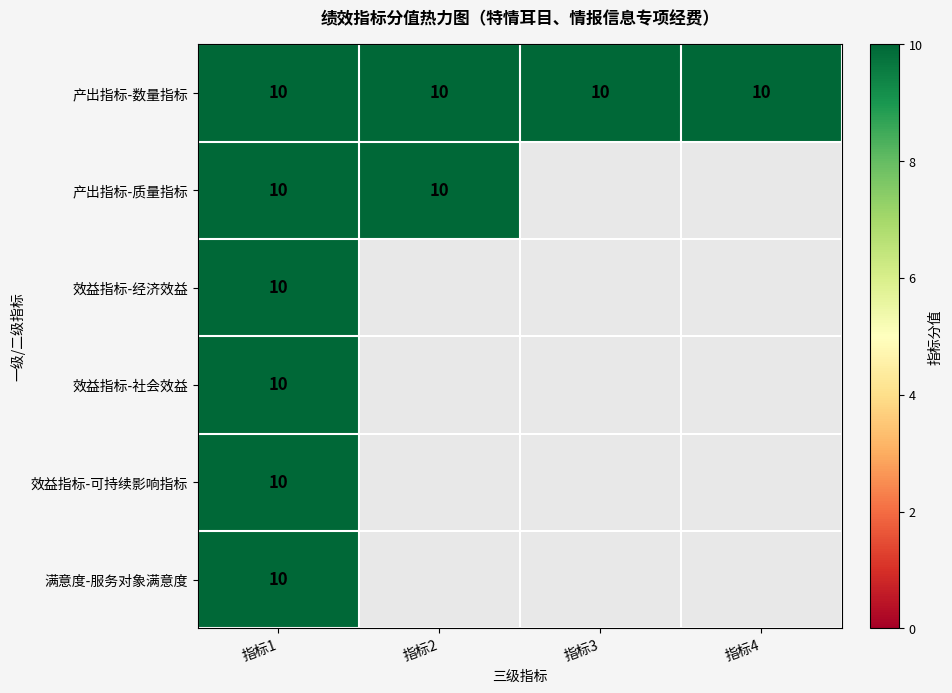

Count the number of data series in this chart.

6